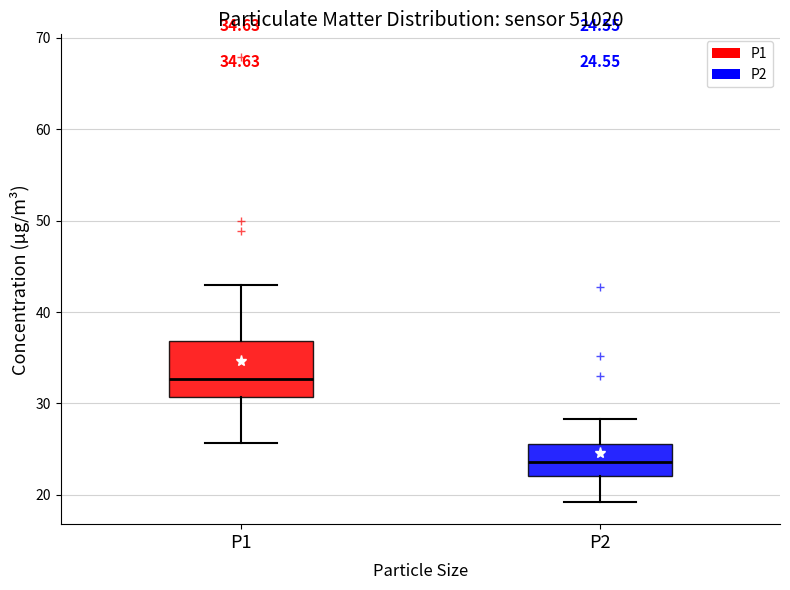

Which box has the lowest median line?

P2